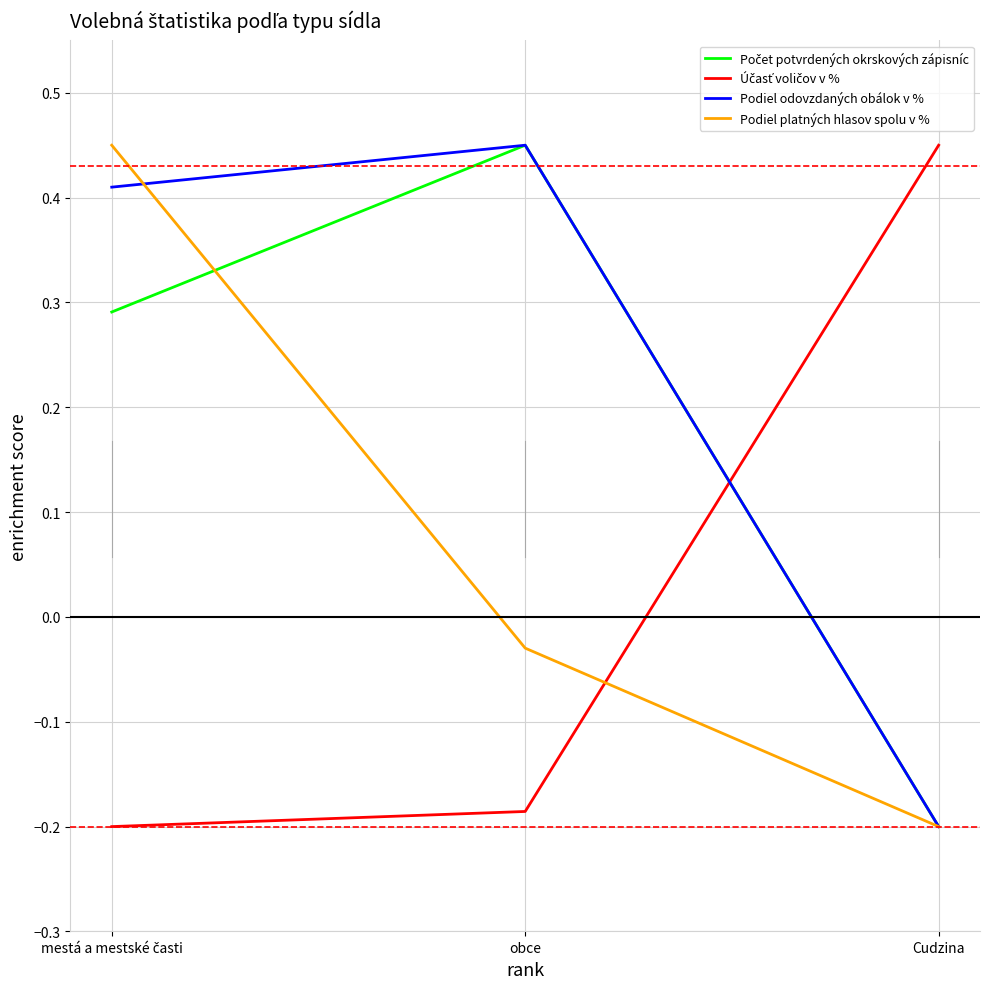

Which series has the largest total across all categories?

Podiel odovzdaných obálok v %